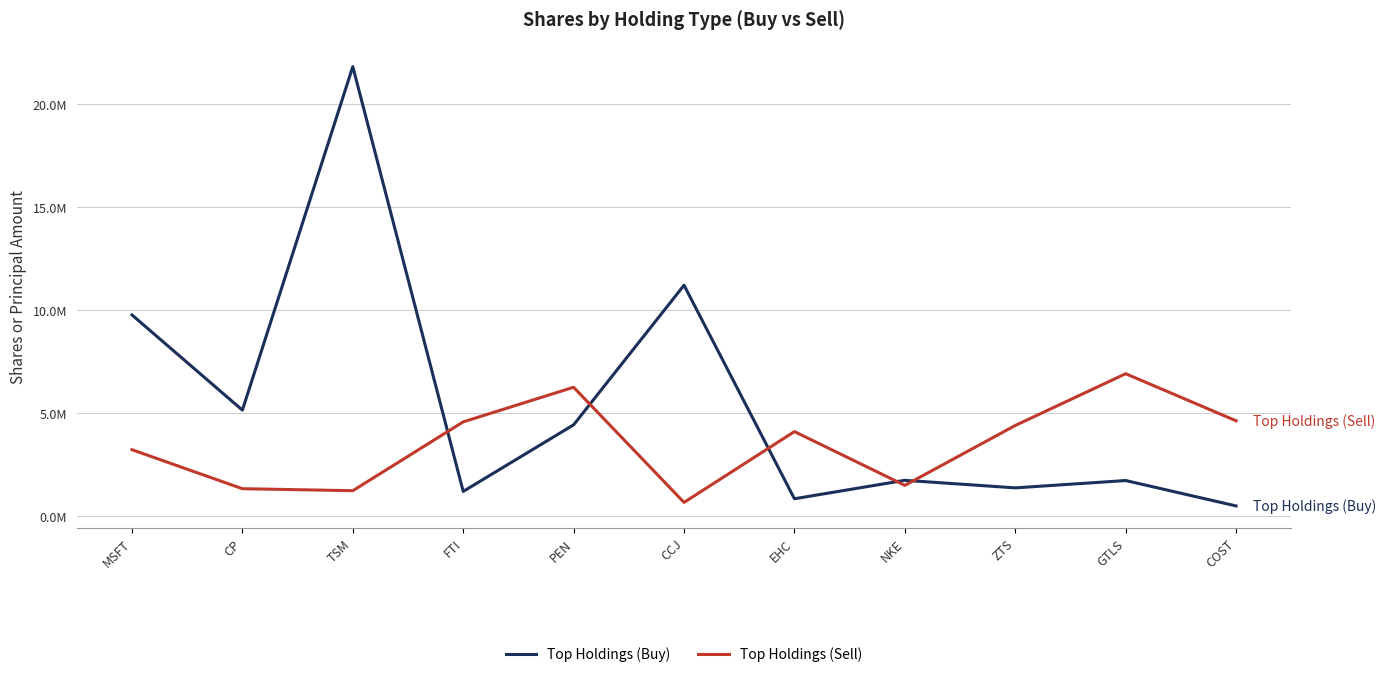

What is the sum of the Top Holdings (Sell) values at COST and CP?

5942973